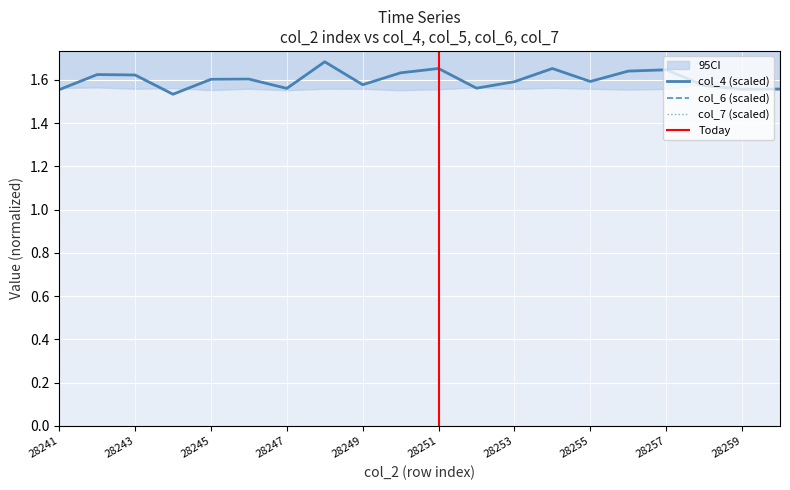

Reading left to right, what are all the values shown in this chart?

col_4: 1.6	1.6	1.6	1.5	1.6	1.6	1.6	1.7	1.6	1.6	1.7	1.6	1.6	1.7	1.6	1.6	1.6	1.6	1.6	1.6
col_6: 3.1	3.0	3.1	3.1	3.1	3.1	3.2	3.0	3.0	3.1	3.1	3.0	3.0	3.0	3.1	3.1	3.0	2.9	3.0	3.1
col_7: 4.9	6.2	5.2	6.2	5.6	4.6	5.6	5.7	4.3	5.9	4.2	6.1	6.1	6.1	5.7	5.6	6.0	5.6	6.0	6.5